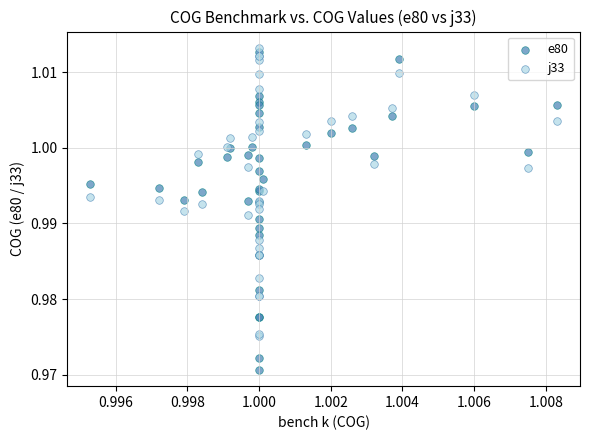

Which series has the largest Y range (max minus min)?

e80